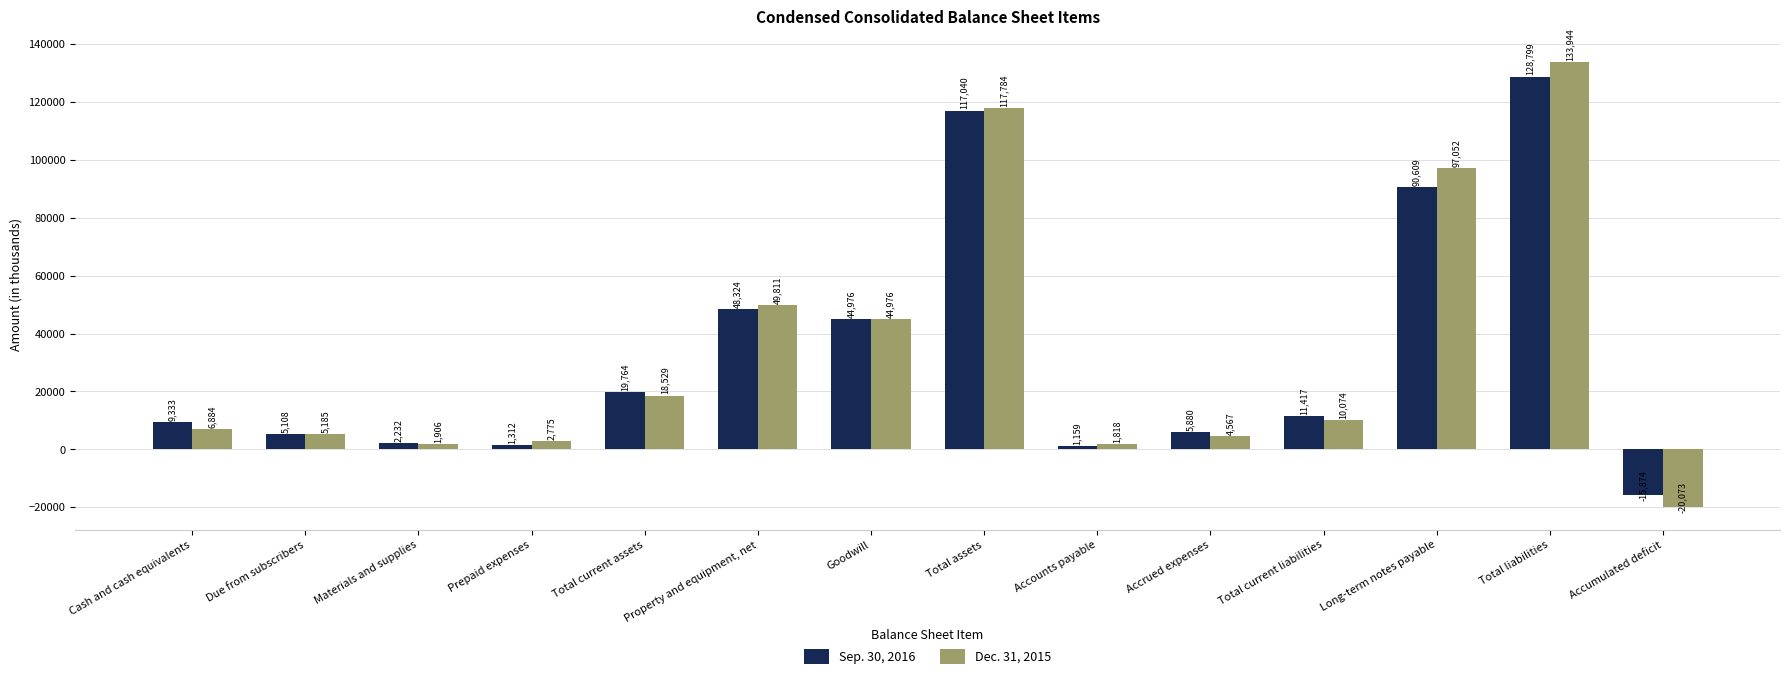

Which series has the widest spread of values?

Dec. 31, 2015